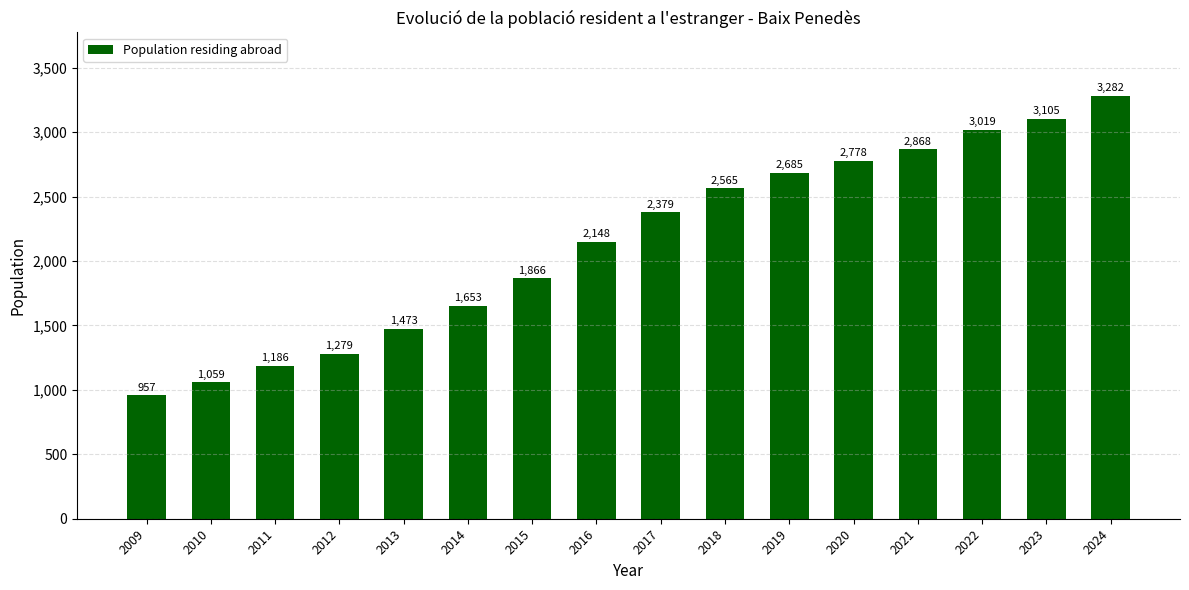

Reading left to right, extract all data points from this chart.

2009=957	2010=1059	2011=1186	2012=1279	2013=1473	2014=1653	2015=1866	2016=2148	2017=2379	2018=2565	2019=2685	2020=2778	2021=2868	2022=3019	2023=3105	2024=3282